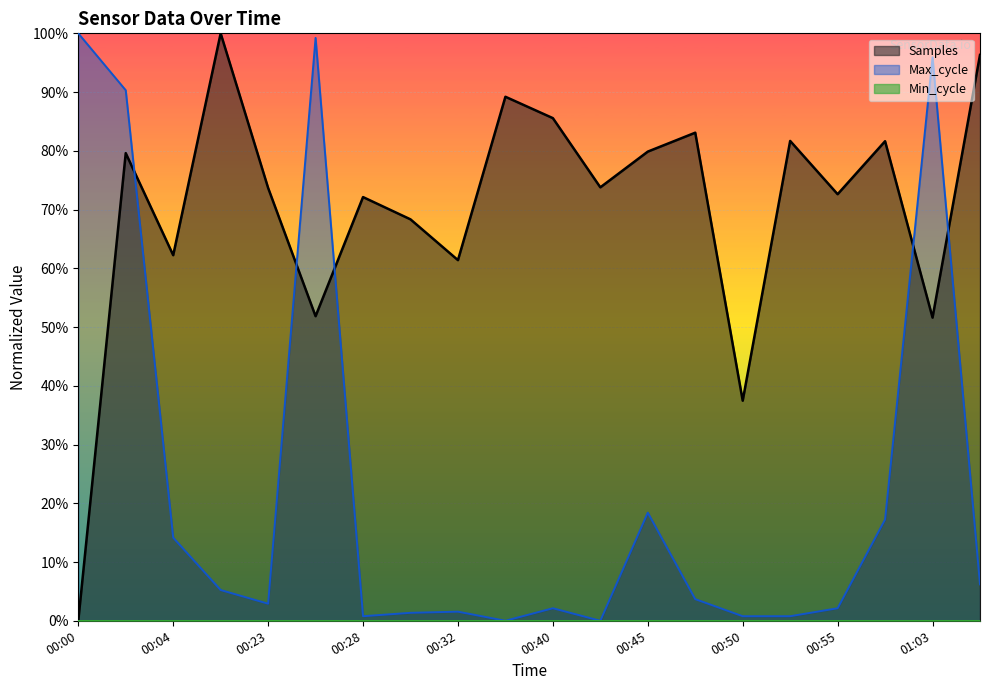

What is the maximum value shown in the chart?

100.0